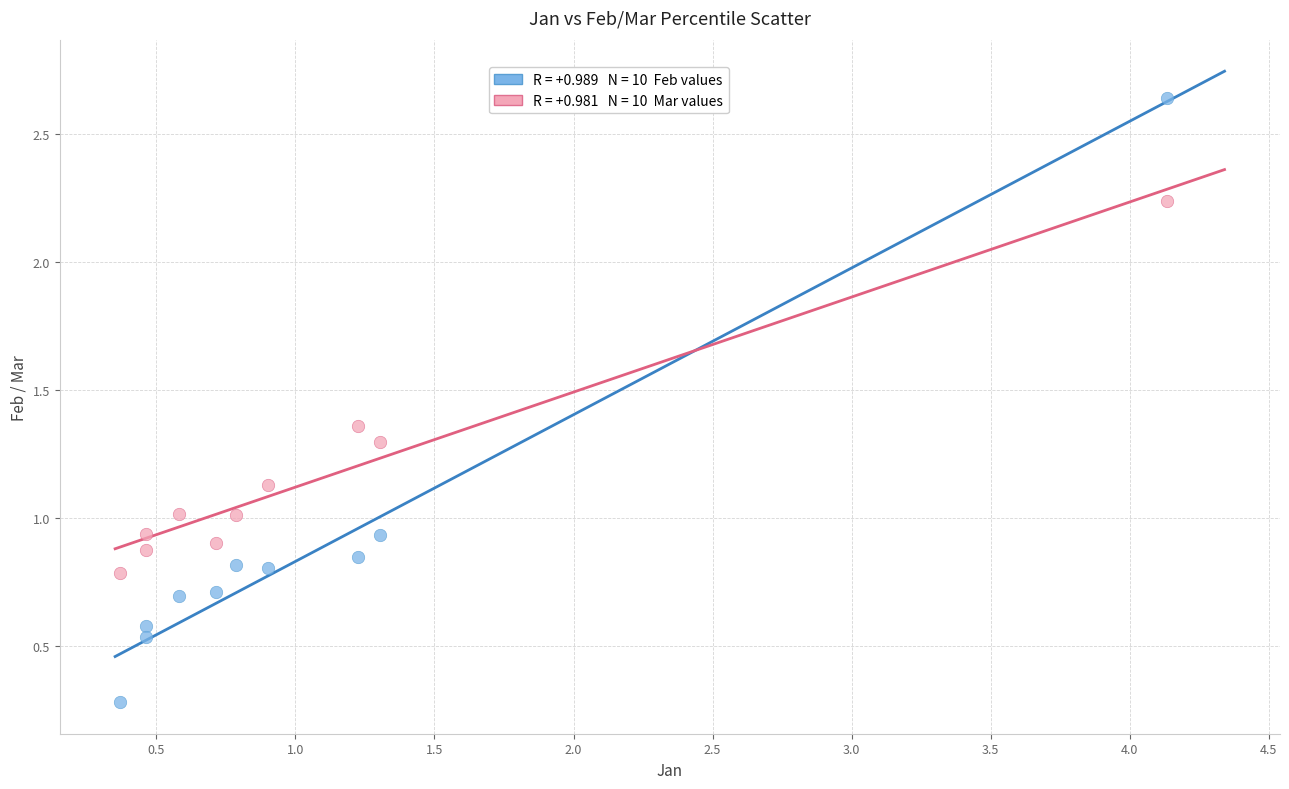

Across all data points, what is the range of Y values (max minus min)?

2.4